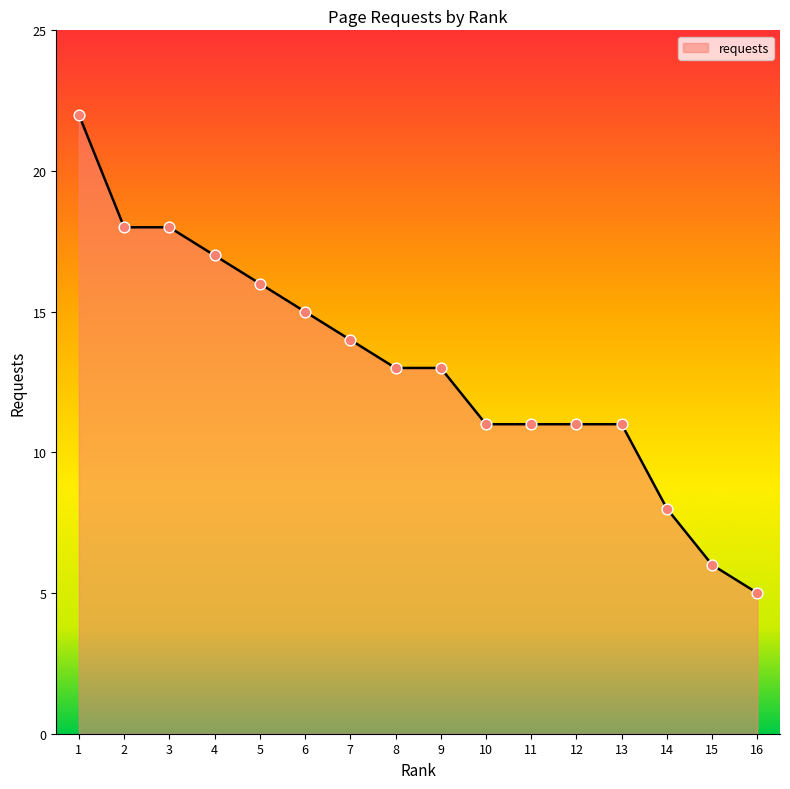

What is the ratio of the value at 15 to the value at 6?

0.4